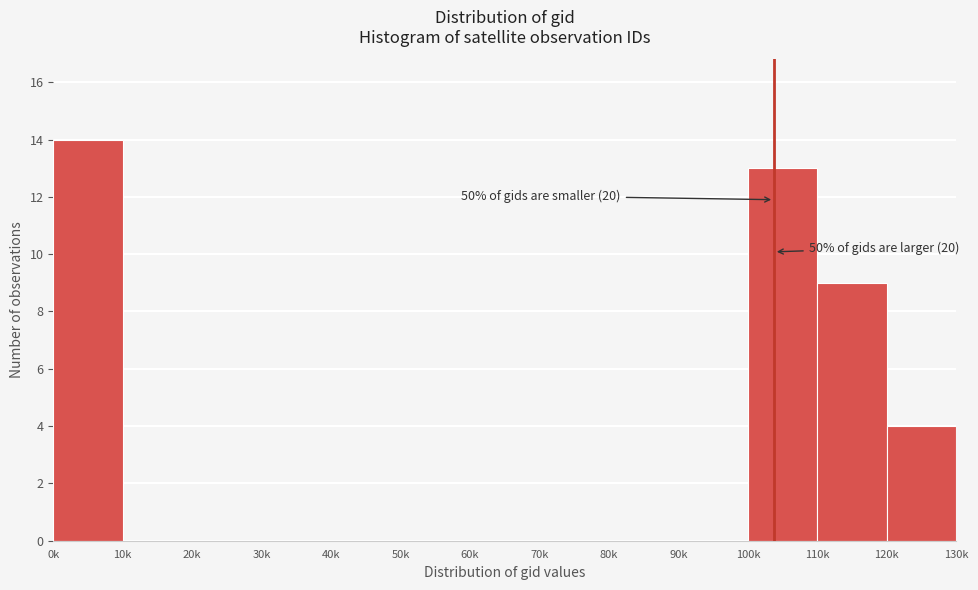

Reading right to left, list all the values displayed in this chart.

120k=4	110k=9	100k=13	90k=0	80k=0	70k=0	60k=0	50k=0	40k=0	30k=0	20k=0	10k=0	0k=14